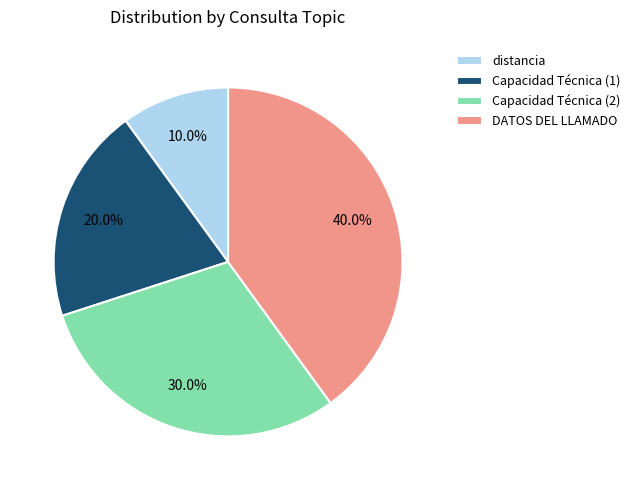

To the nearest percent, what percentage of the pie is DATOS DEL LLAMADO?

40%